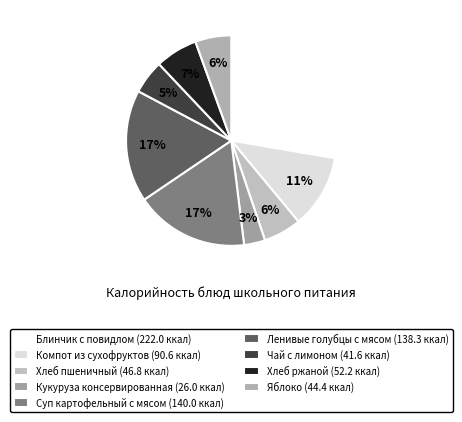

Which has a higher value, Компот из сухофруктов or Ленивые голубцы с мясом?

Ленивые голубцы с мясом